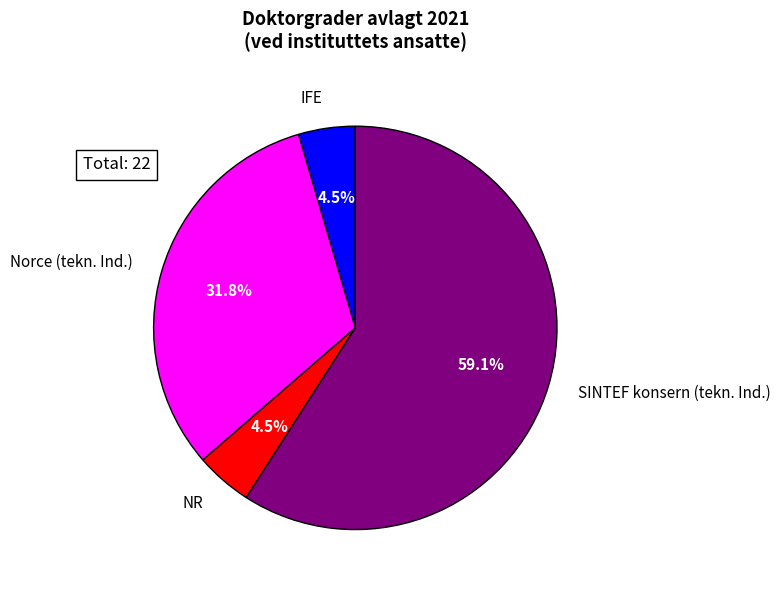

What is the ratio of the value at NR to the value at IFE?

1.0